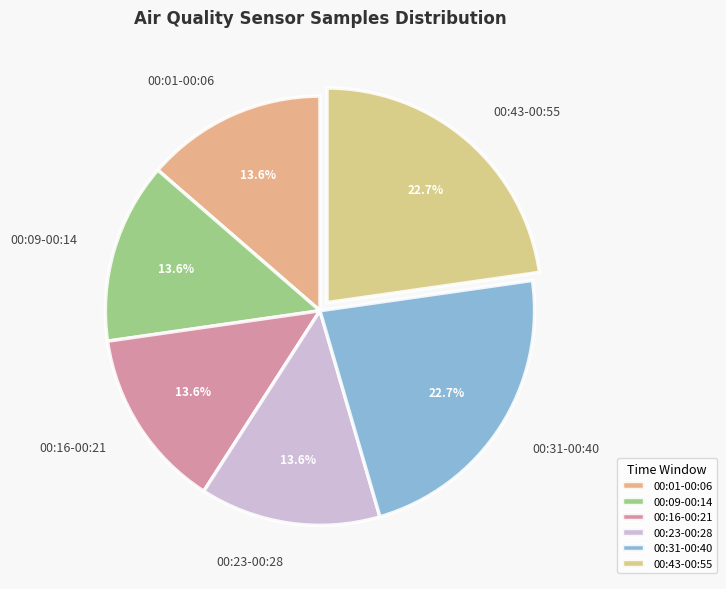

Does any single category account for the majority?

No